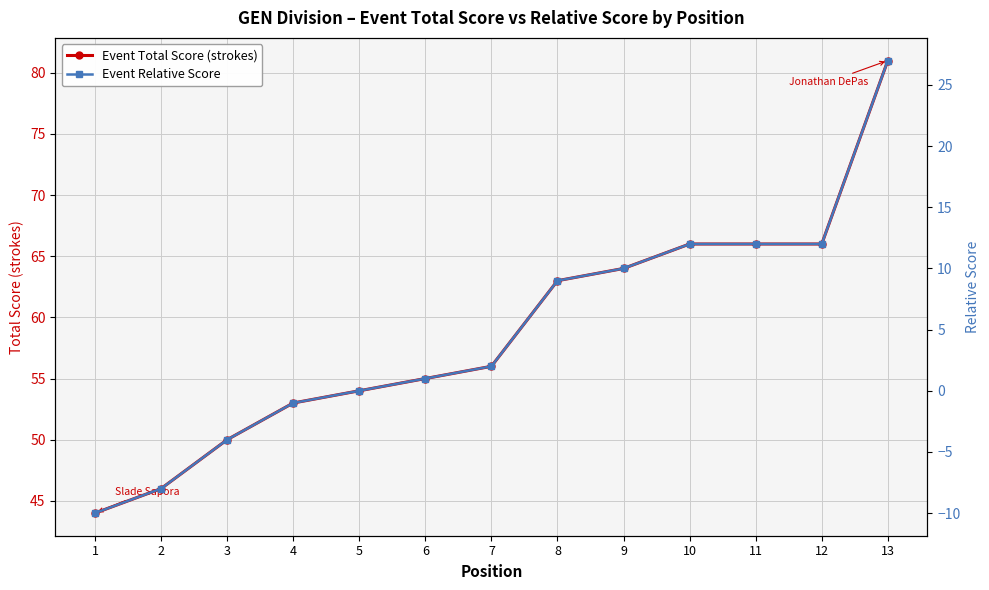

Does the chart have visible grid lines?

Yes